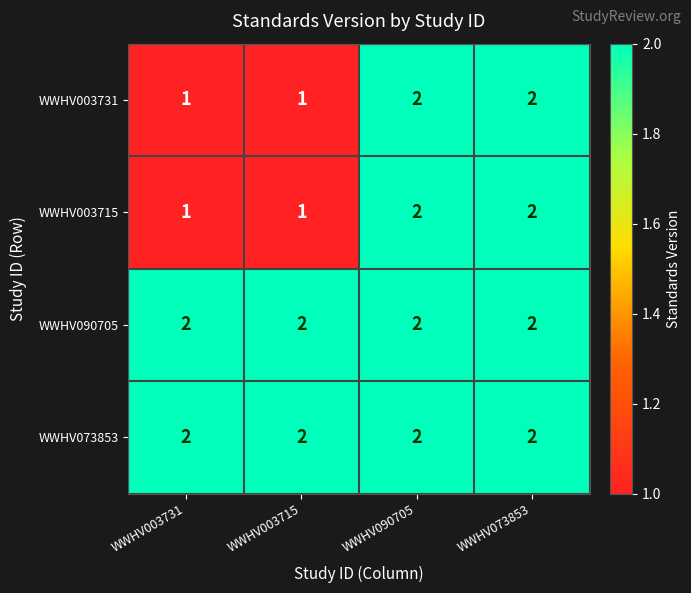

Is it true that WWHV073853 equals 3 at WWHV073853?

False